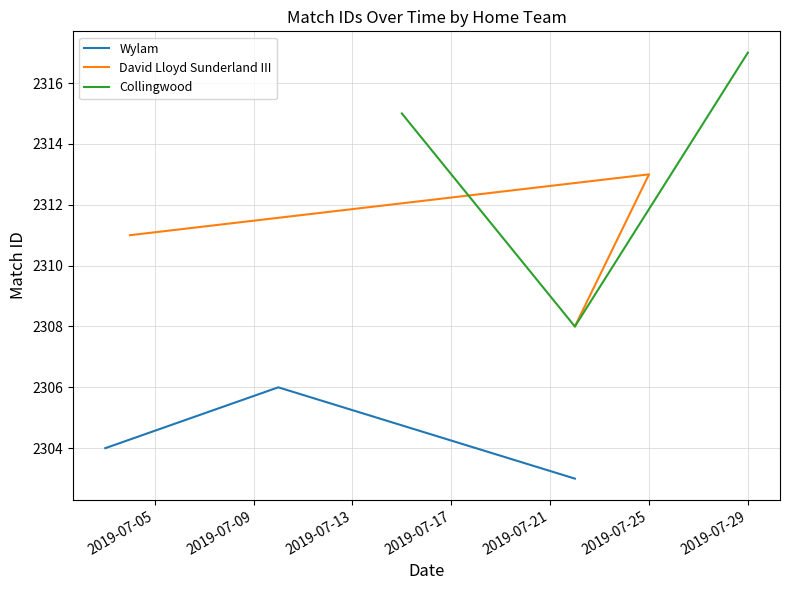

What is the maximum value for Wylam?

2306